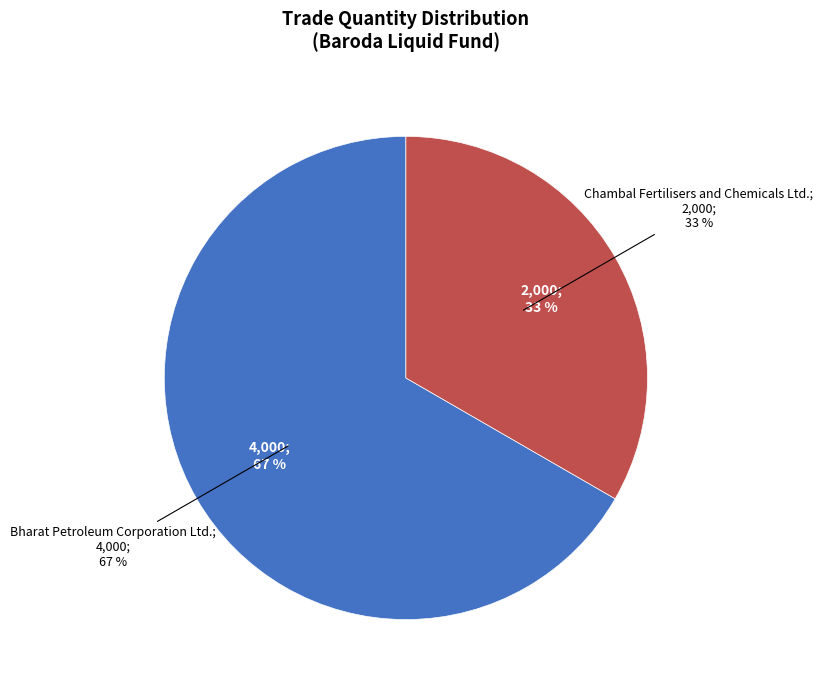

Count the number of slices in the pie.

2